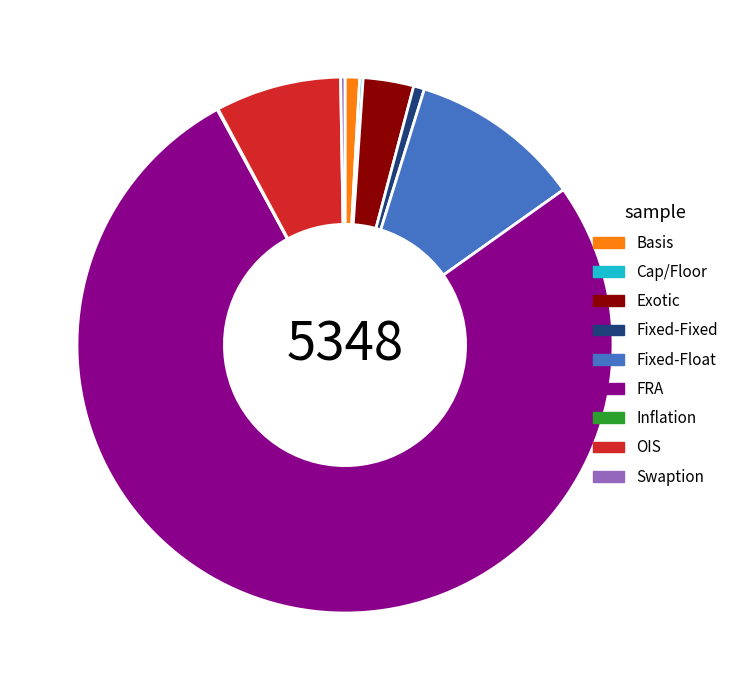

The Fixed-Fixed slice represents 9% of the pie. True or false?

False